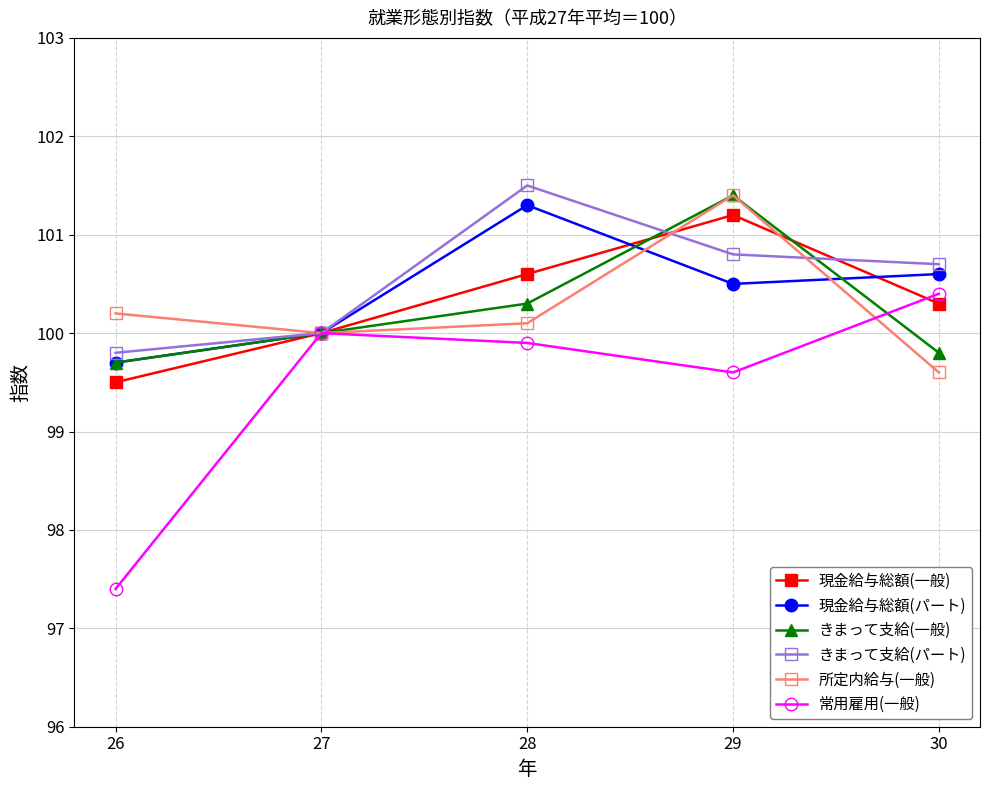

Is this an area chart (filled region under the line)?

No